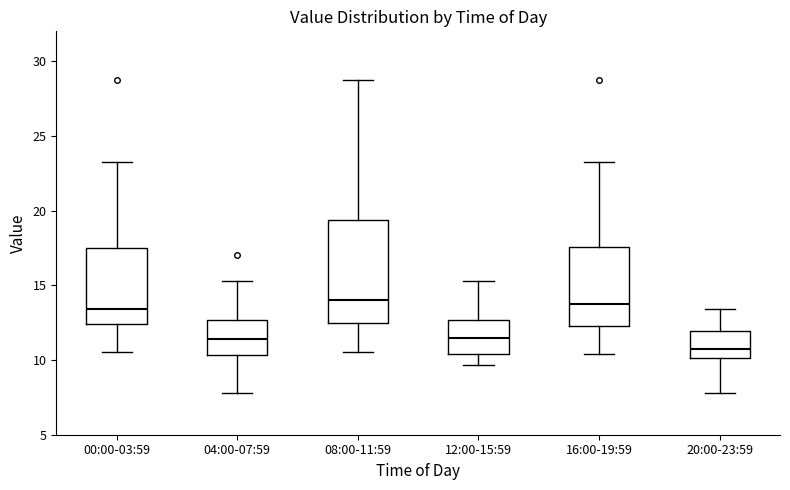

Reading left to right, transcribe this box plot: for each box, give where its median line is, the range the box spans, and where its two whiskers end, as read against the y-axis. The values are not printed on the chart, so give them approximately, as read against the axis.

00:00-03:59: median 13.5, box 12.5 to 17.5, whiskers 10.5 to 23.5
04:00-07:59: median 11.5, box 10.5 to 12.5, whiskers 8.0 to 15.5
08:00-11:59: median 14.0, box 12.5 to 19.5, whiskers 10.5 to 29.0
12:00-15:59: median 11.5, box 10.5 to 12.5, whiskers 9.5 to 15.5
16:00-19:59: median 14.0, box 12.5 to 17.5, whiskers 10.5 to 23.5
20:00-23:59: median 10.5, box 10.0 to 12.0, whiskers 8.0 to 13.5